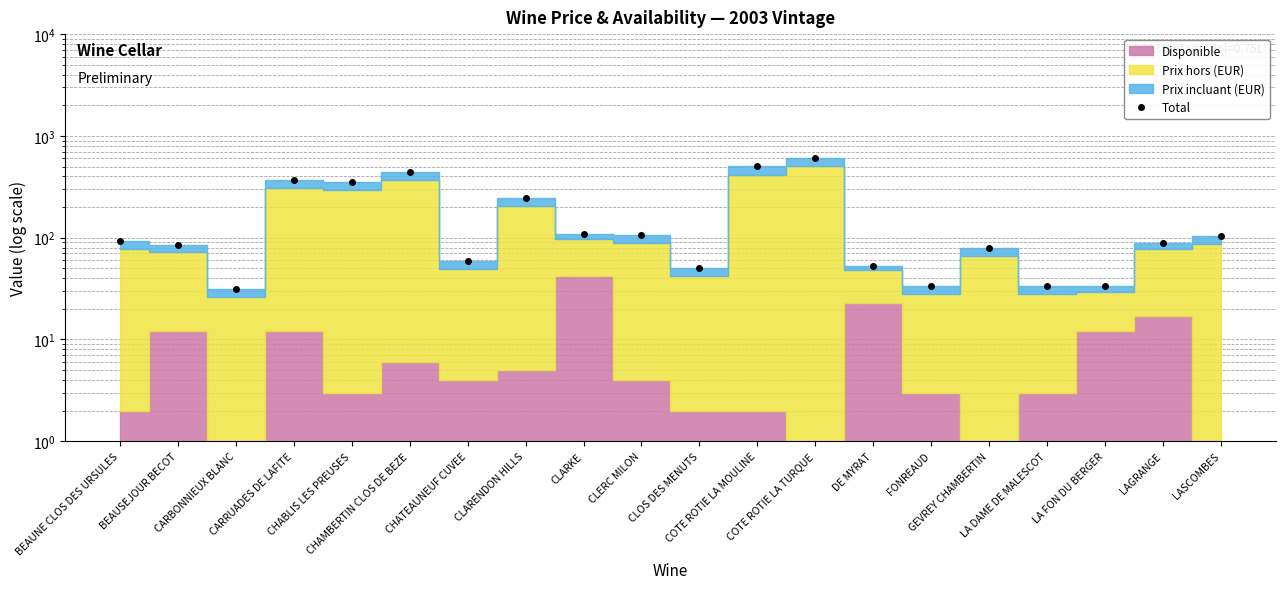

What is the value of the 9th point from the left?

108.5